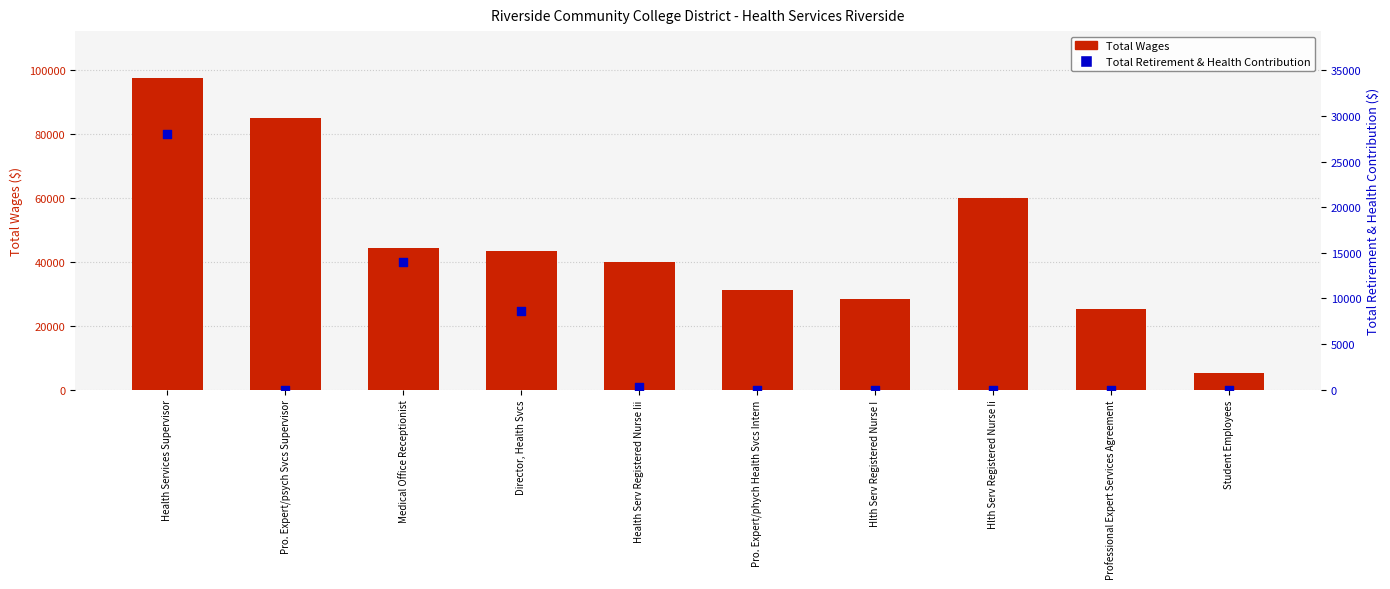

Is the value of Total Retirement & Health Contribution at Professional Expert Services Agreement greater than the value of Total Wages at Medical Office Receptionist?

No